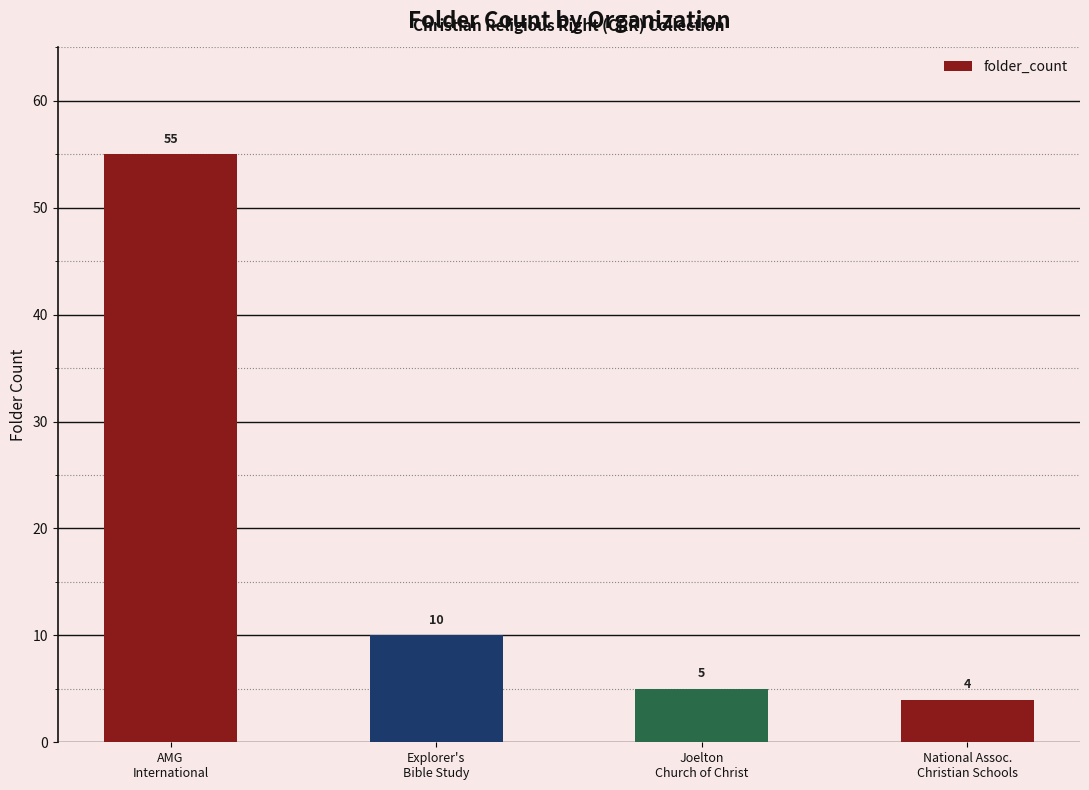

What is the change in value from Explorer's
Bible Study to Joelton
Church of Christ?

-5